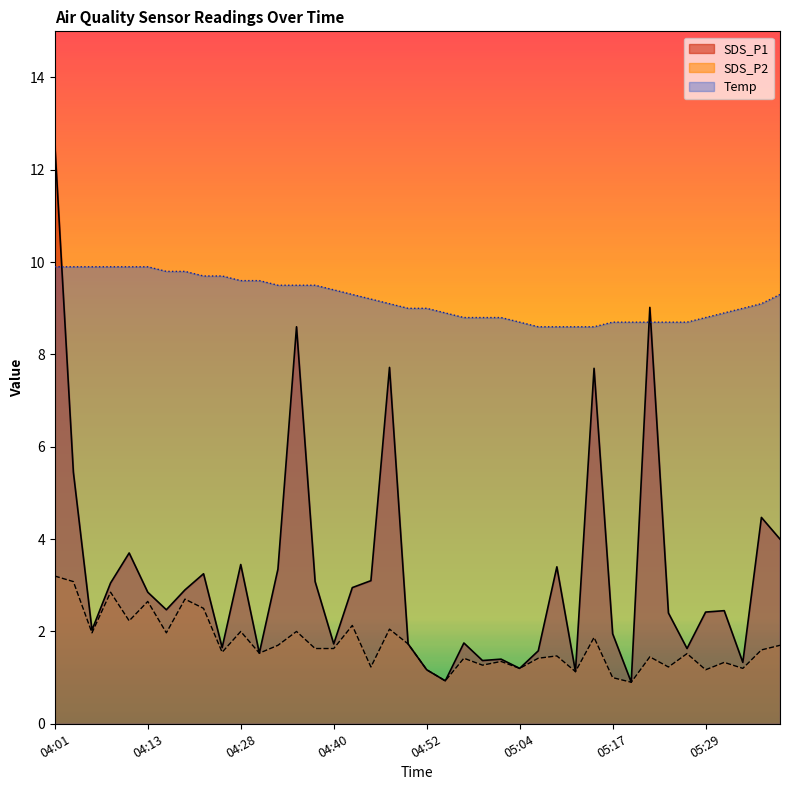

What is the spread (max minus min) of values at 04:25?

8.1